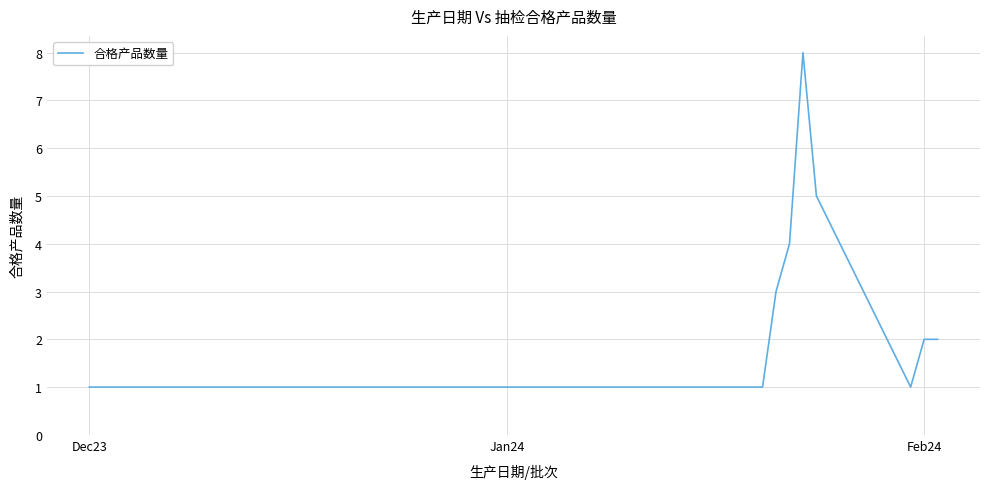

What is the difference between the maximum and minimum values?

7